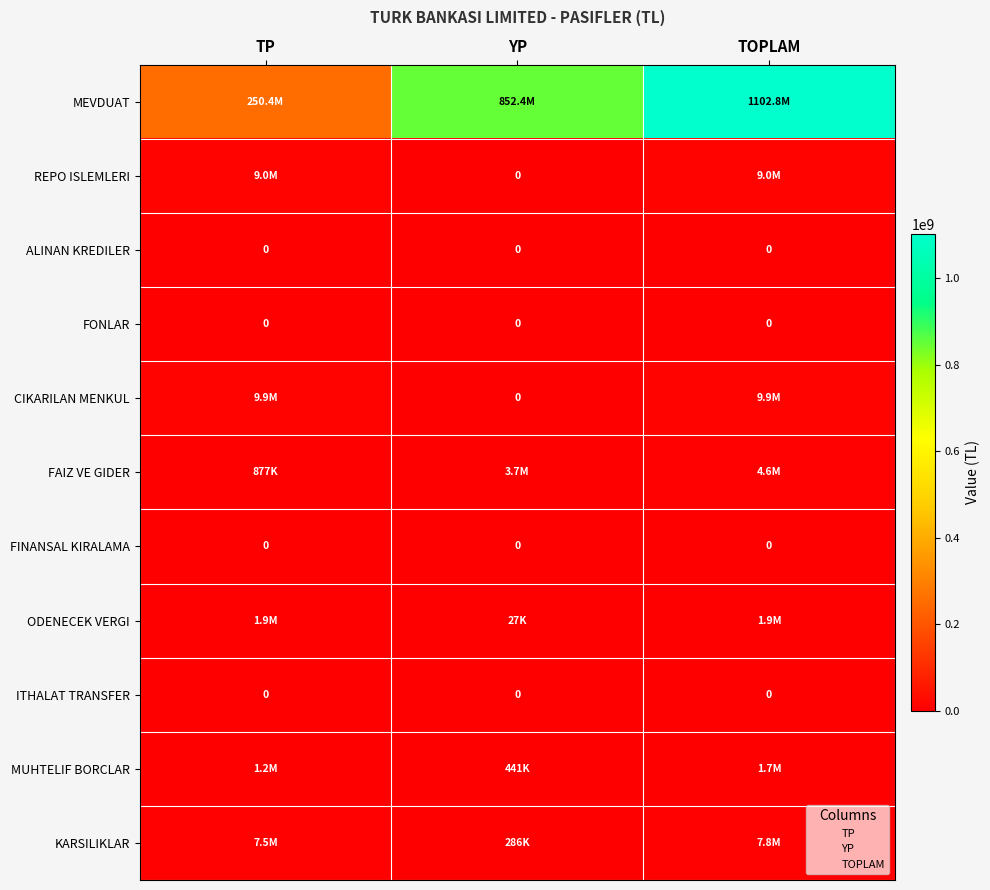

Which series has the widest spread of values?

MEVDUAT